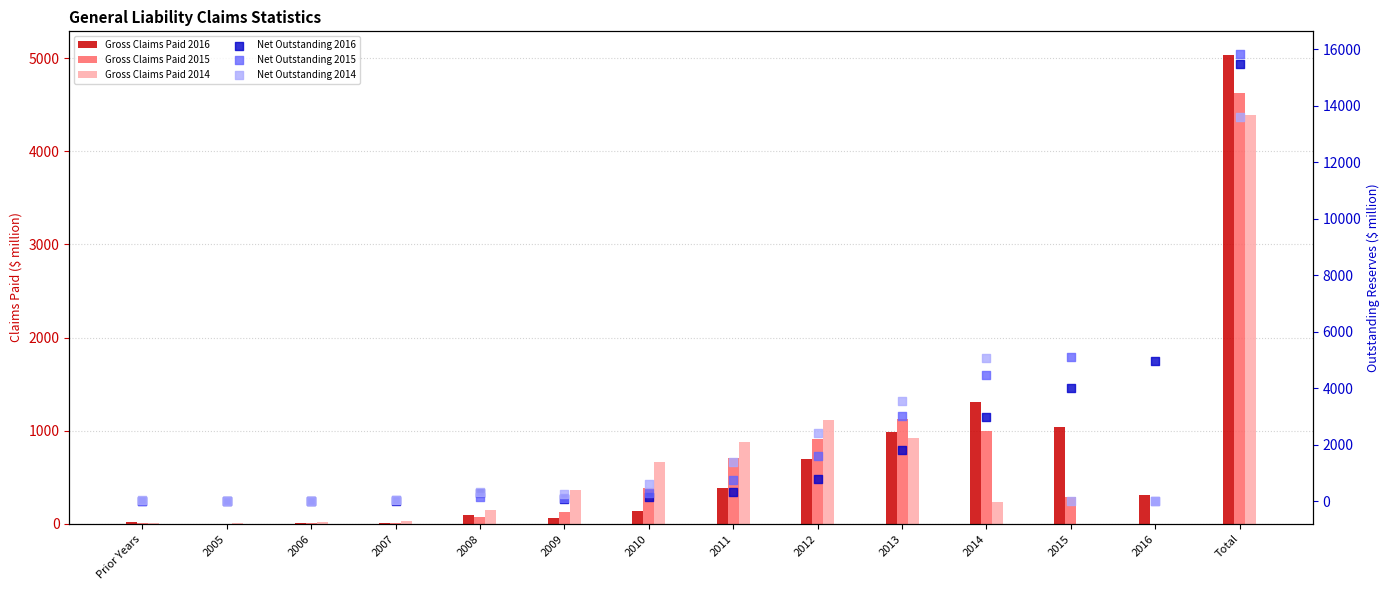

Which series contains the highest Y value?

Net Outstanding 2015